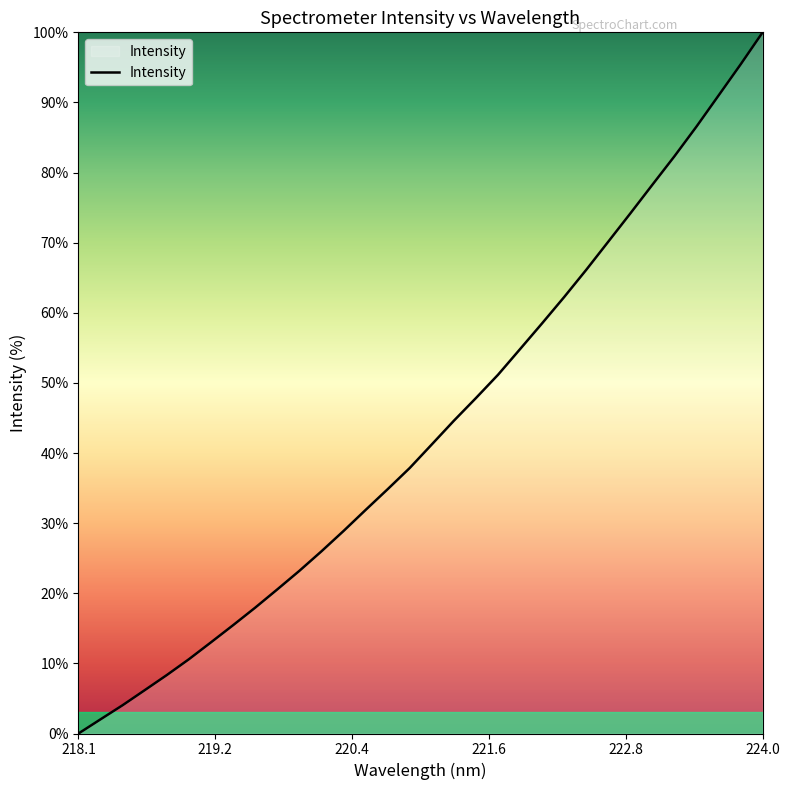

What is the difference between the maximum and minimum values?

100.0